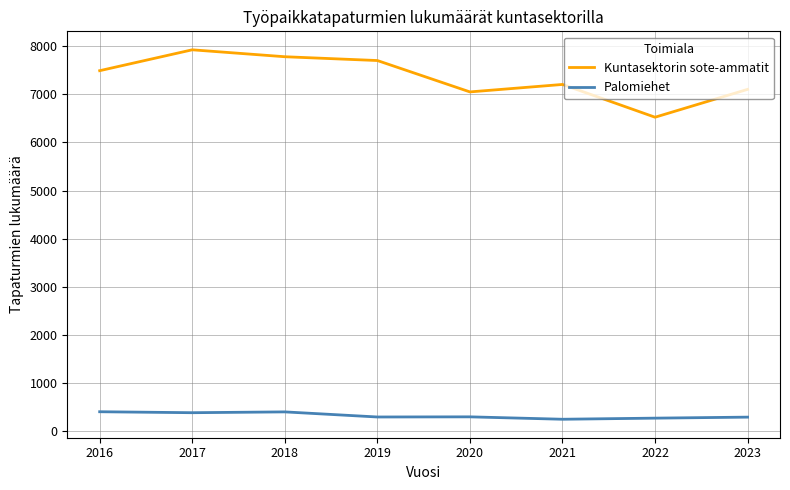

How many interior local peaks does the Kuntasektorin sote-ammatit series have?

2